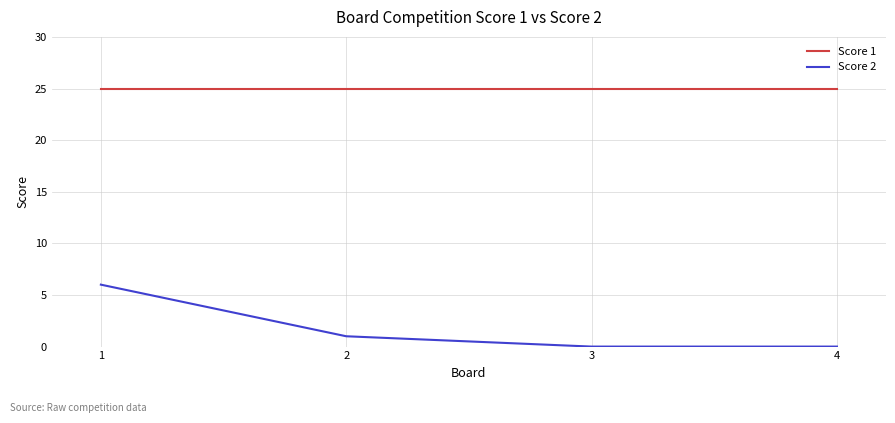

Rank the series by their maximum value, from lowest to highest.

Score 2, Score 1